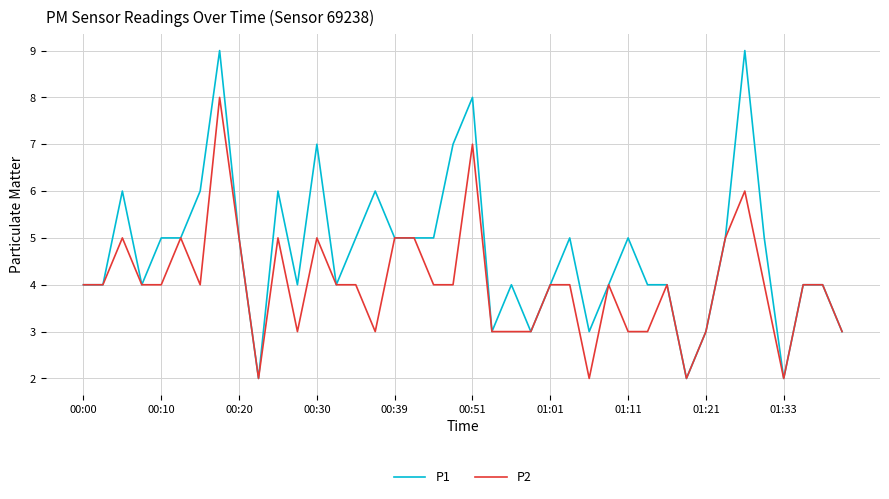

Which series has the largest range (max minus min)?

P1